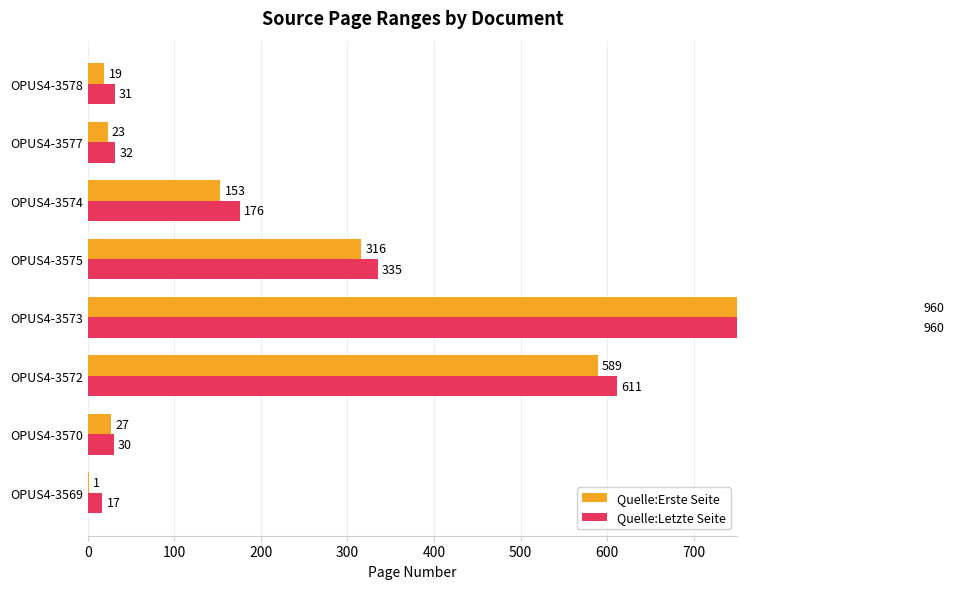

What is the maximum value shown in the chart?

960